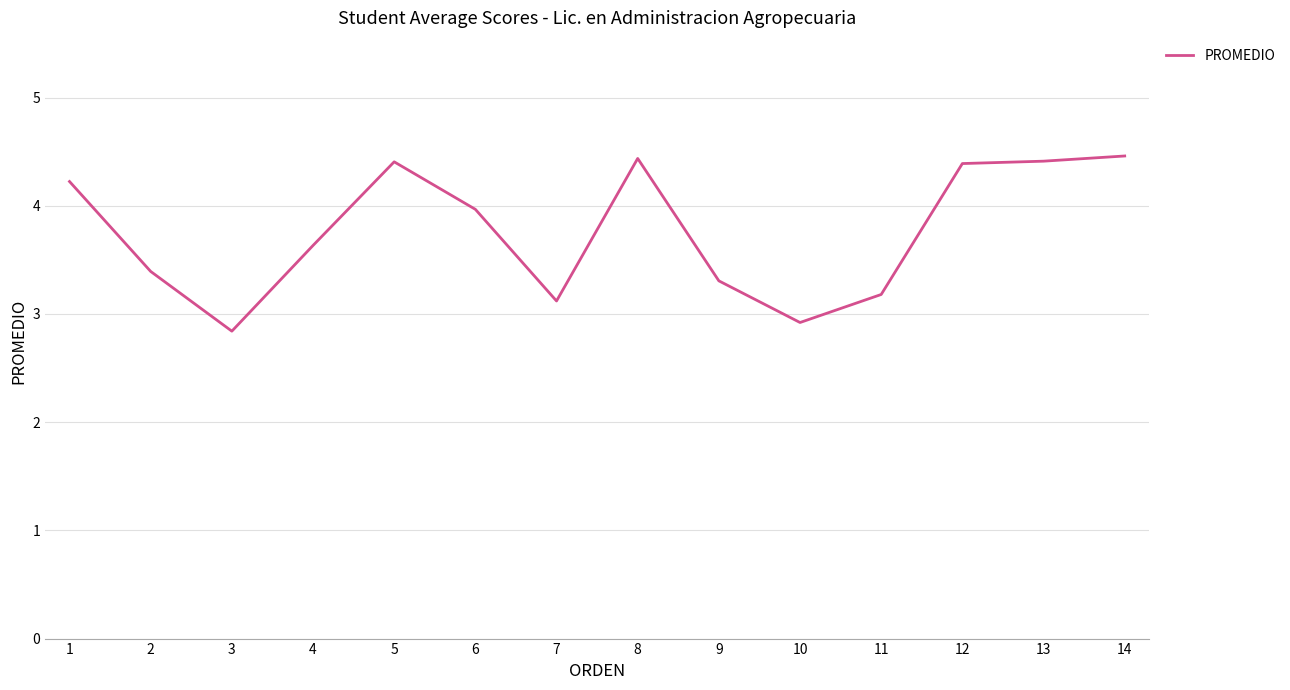

True or false: the data shows 5.2 at 7.

False